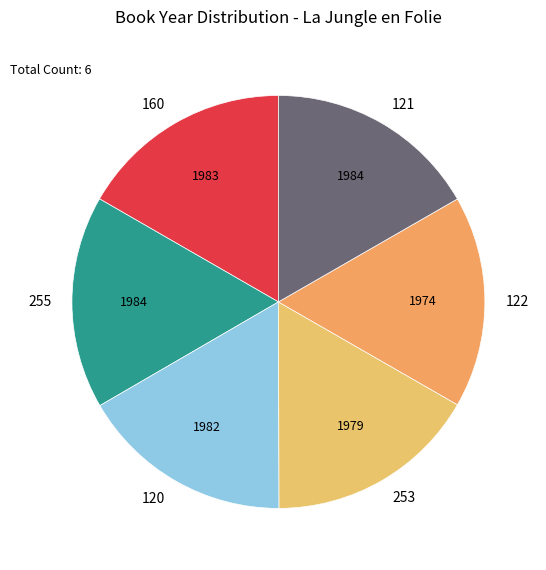

Does 120 represent more than half of the total?

No